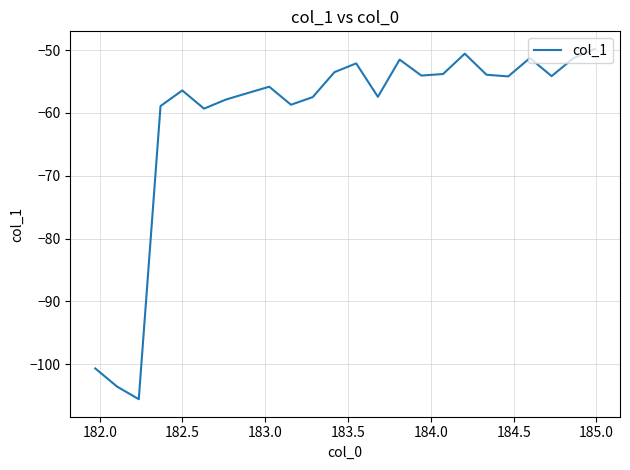

How many lines are shown in the chart?

1